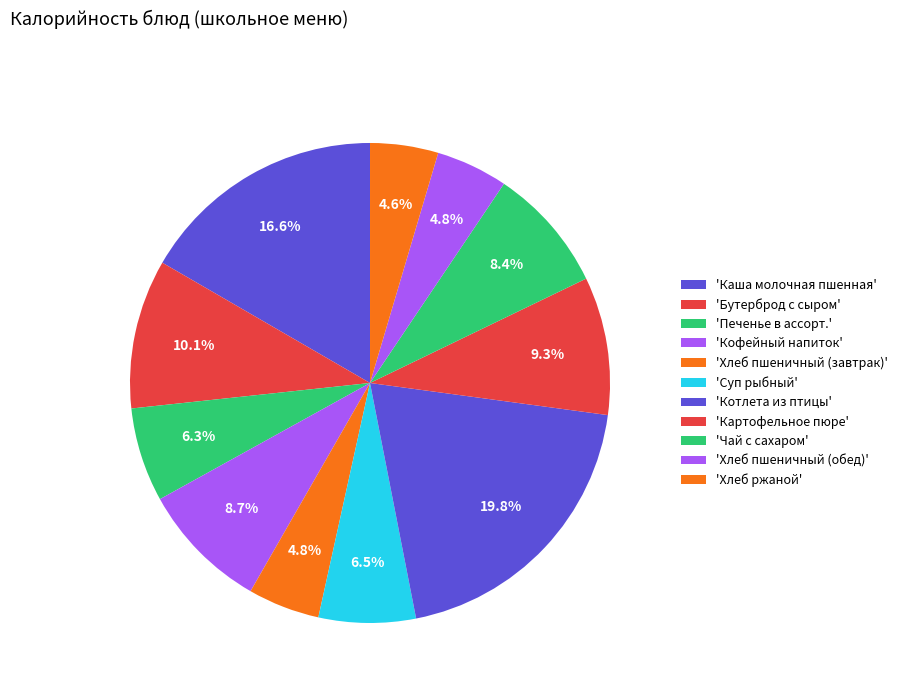

Count the number of slices in the pie.

11